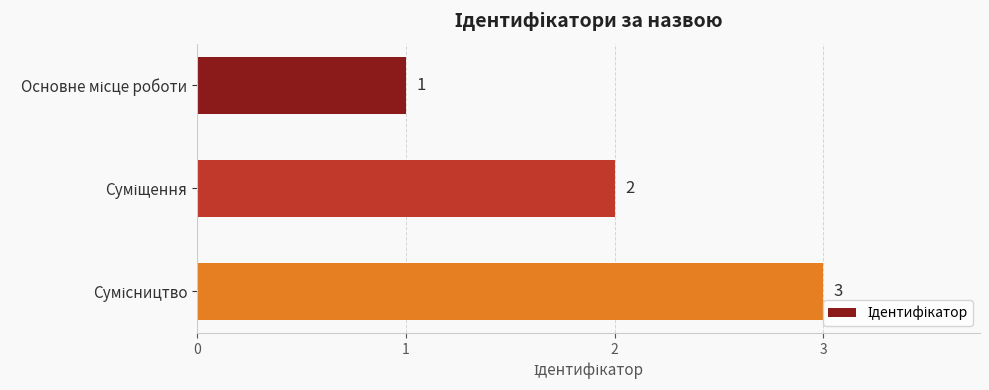

What is the maximum value shown in the chart?

3